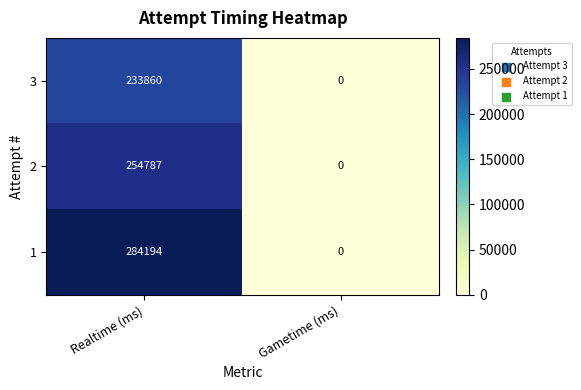

Rank the series at Realtime (ms) from highest to lowest value.

1, 2, 3